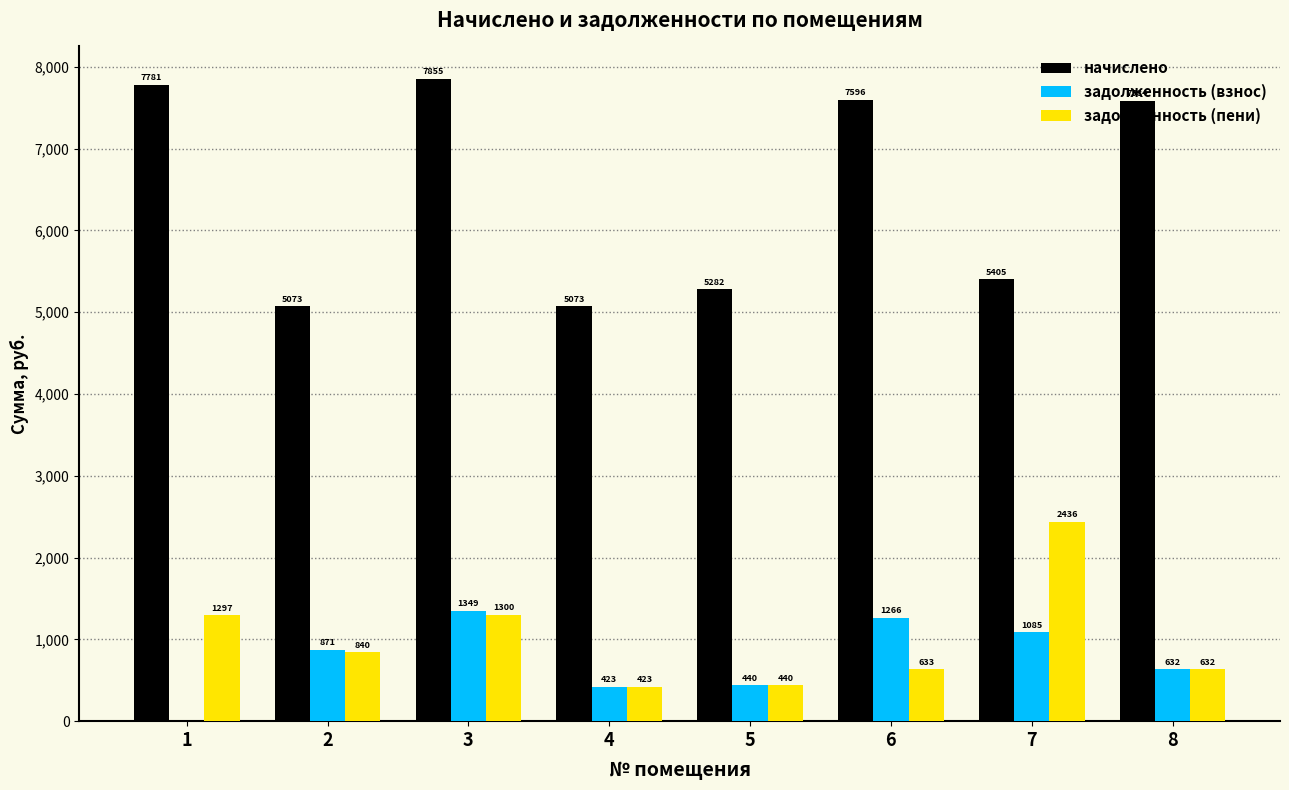

What is the greatest value displayed?

7855.1